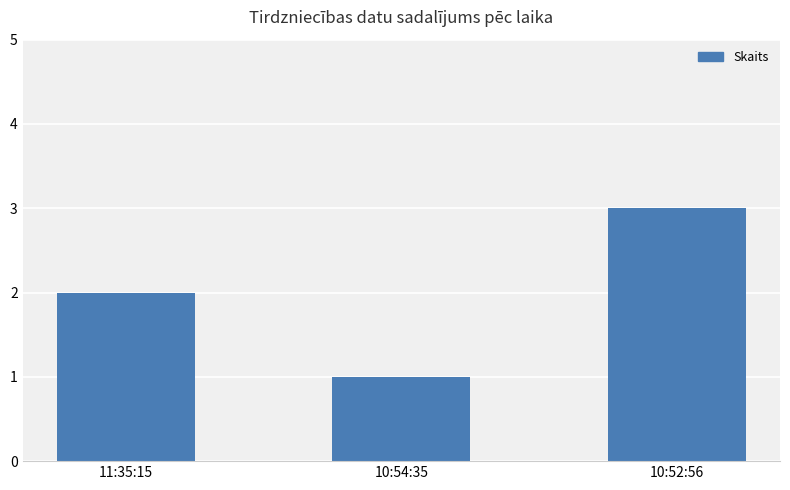

What is the maximum value shown in the chart?

3